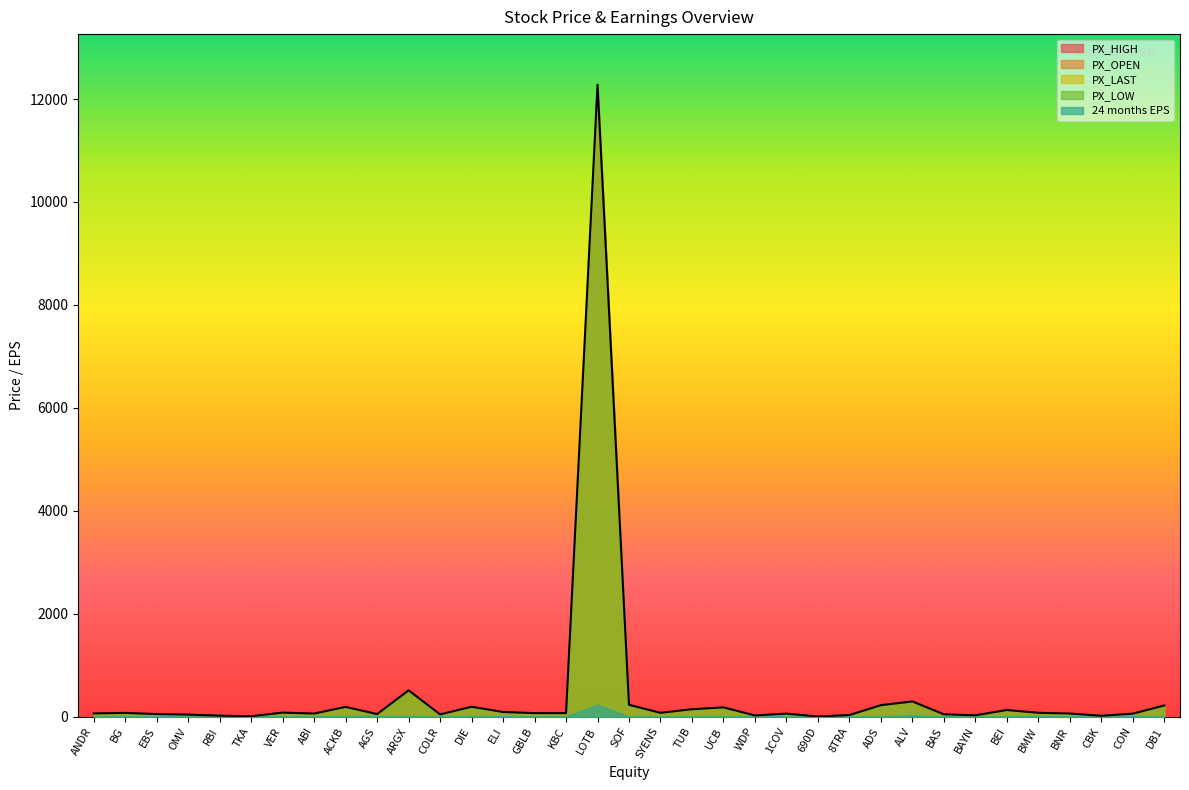

Which has a higher value, ADS or 690D?

ADS